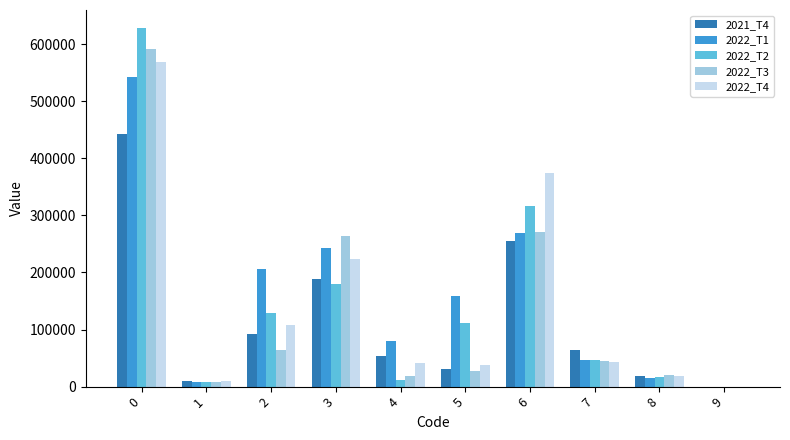

Which series changed the most between 2 and 3?

2022_T3